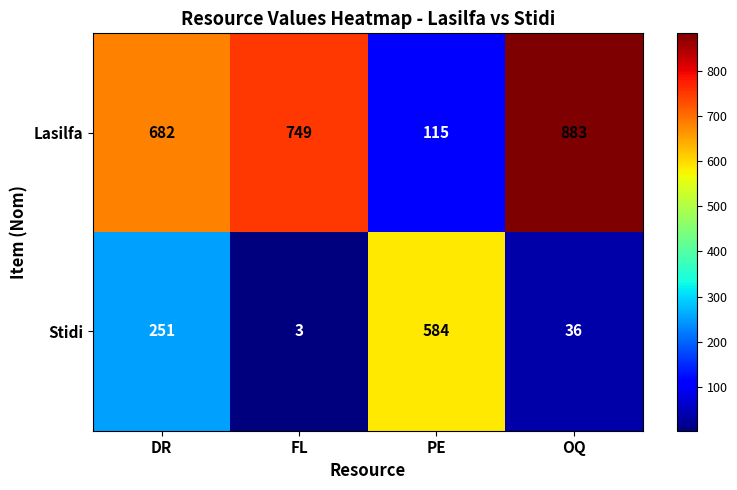

At which category is the sum across all series the highest?

DR